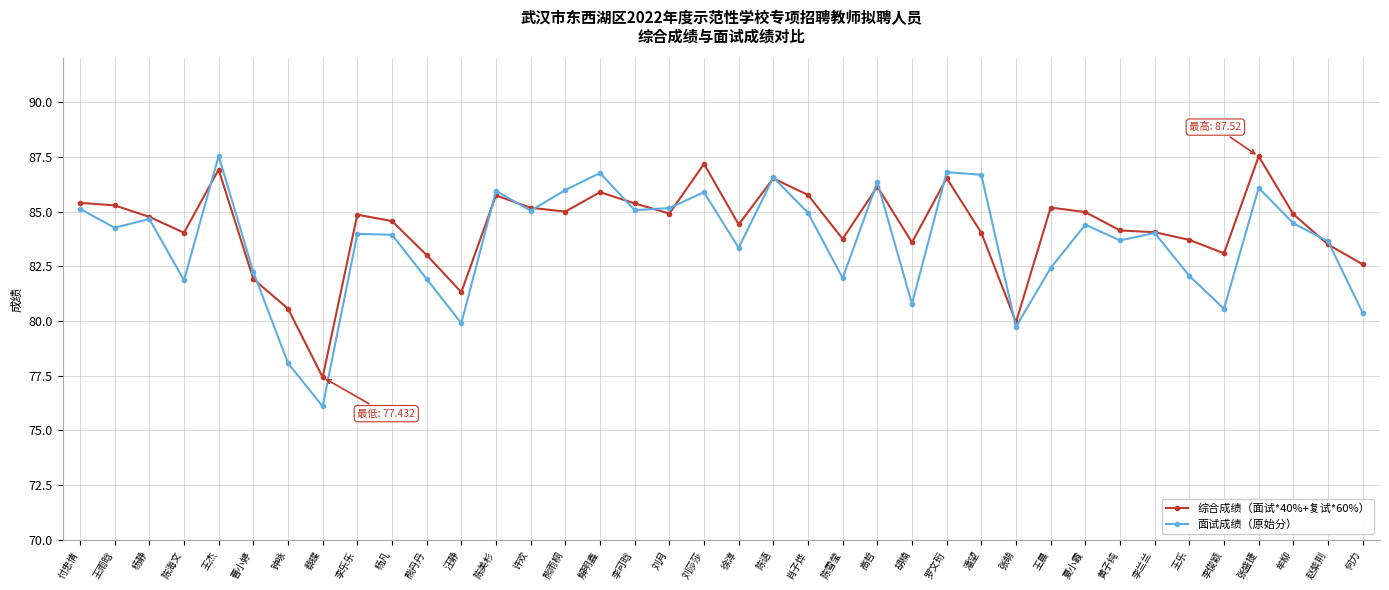

At which category does 综合成绩（面试*40%+复试*60%） reach its first local valley?

陈海文